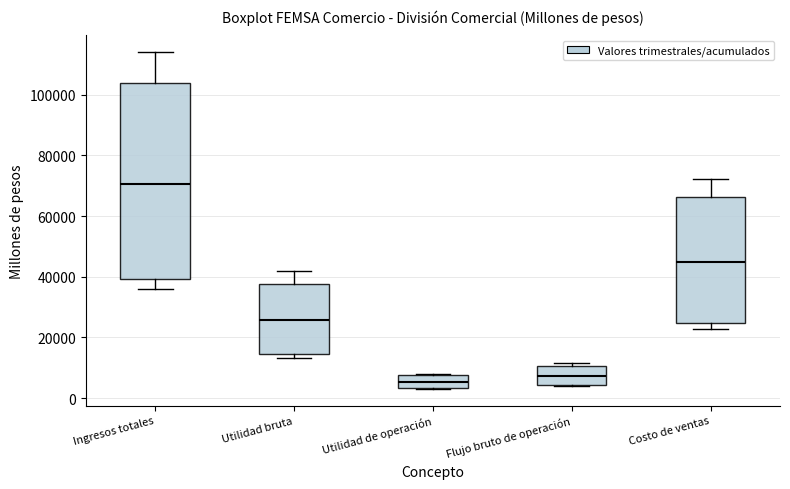

Which box has the highest median line?

Ingresos totales